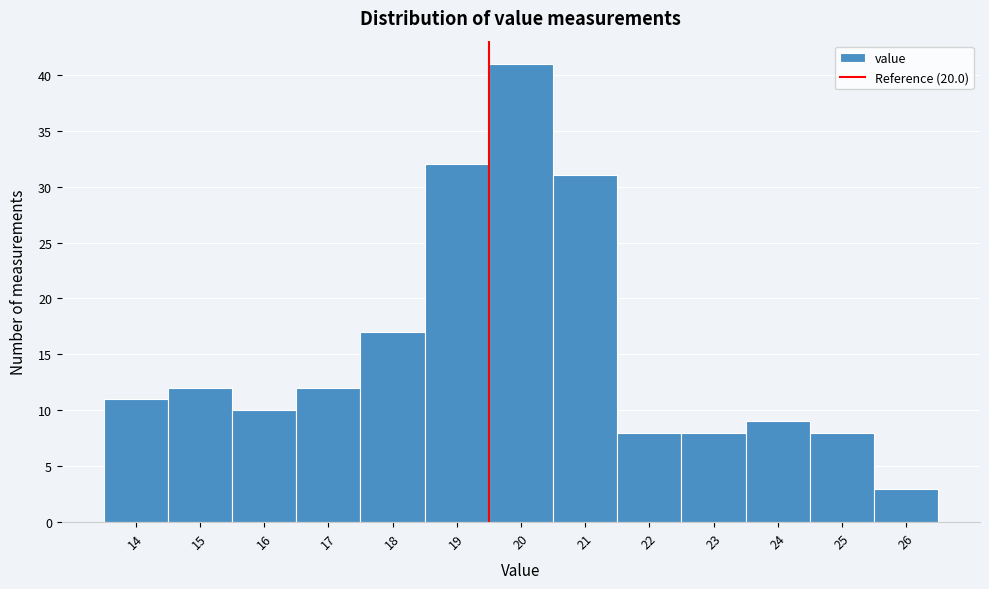

Reading left to right, list all the values displayed in this chart.

11	12	10	12	17	32	41	31	8	8	9	8	3